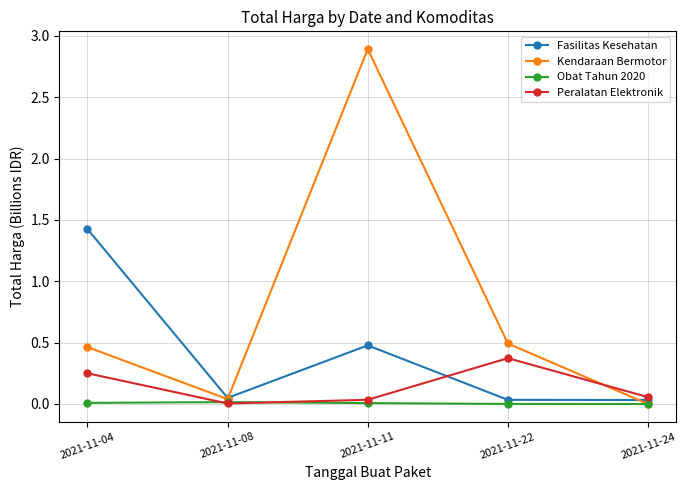

The value of Obat Tahun 2020 at 2021-11-08 is 0.0. True or false?

True